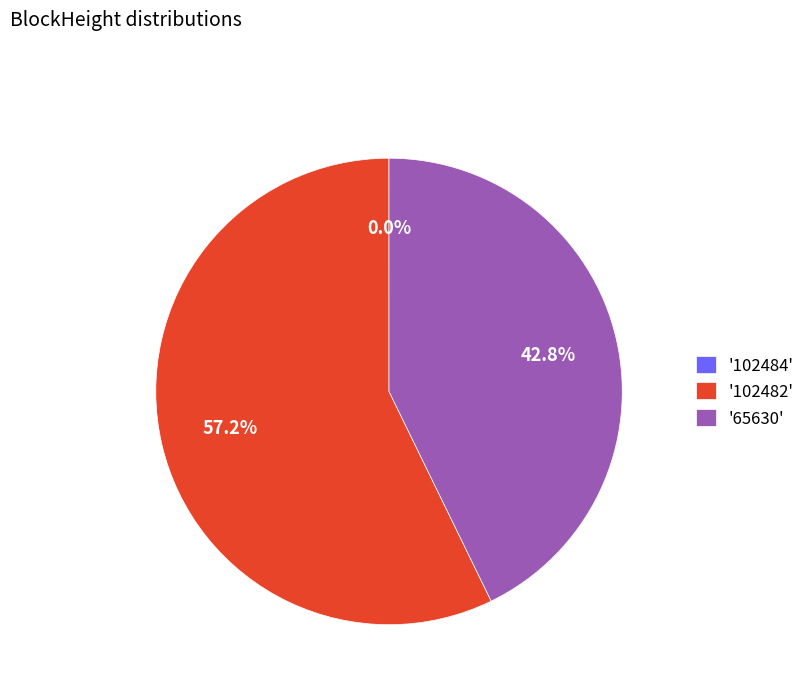

What percentage do '102482' and '65630' together represent?

100.0%